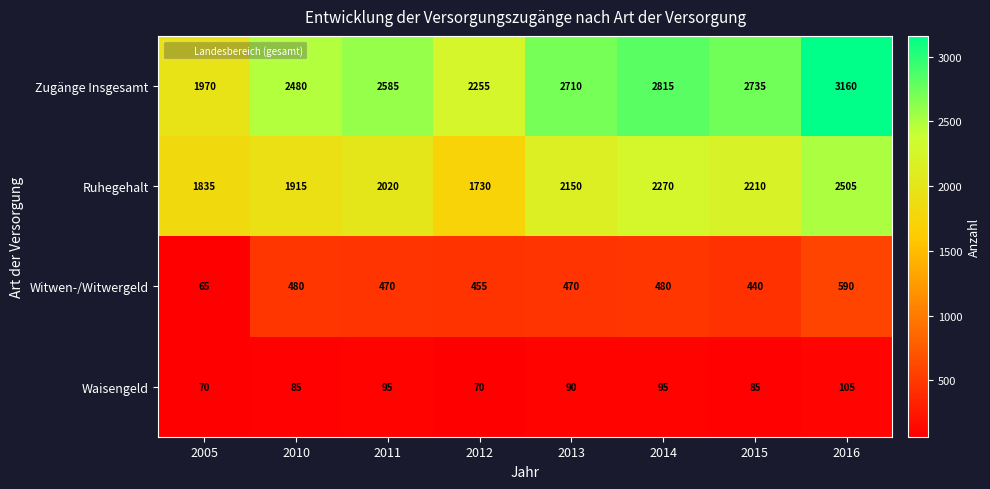

What is the minimum value for Witwen-/Witwergeld?

65